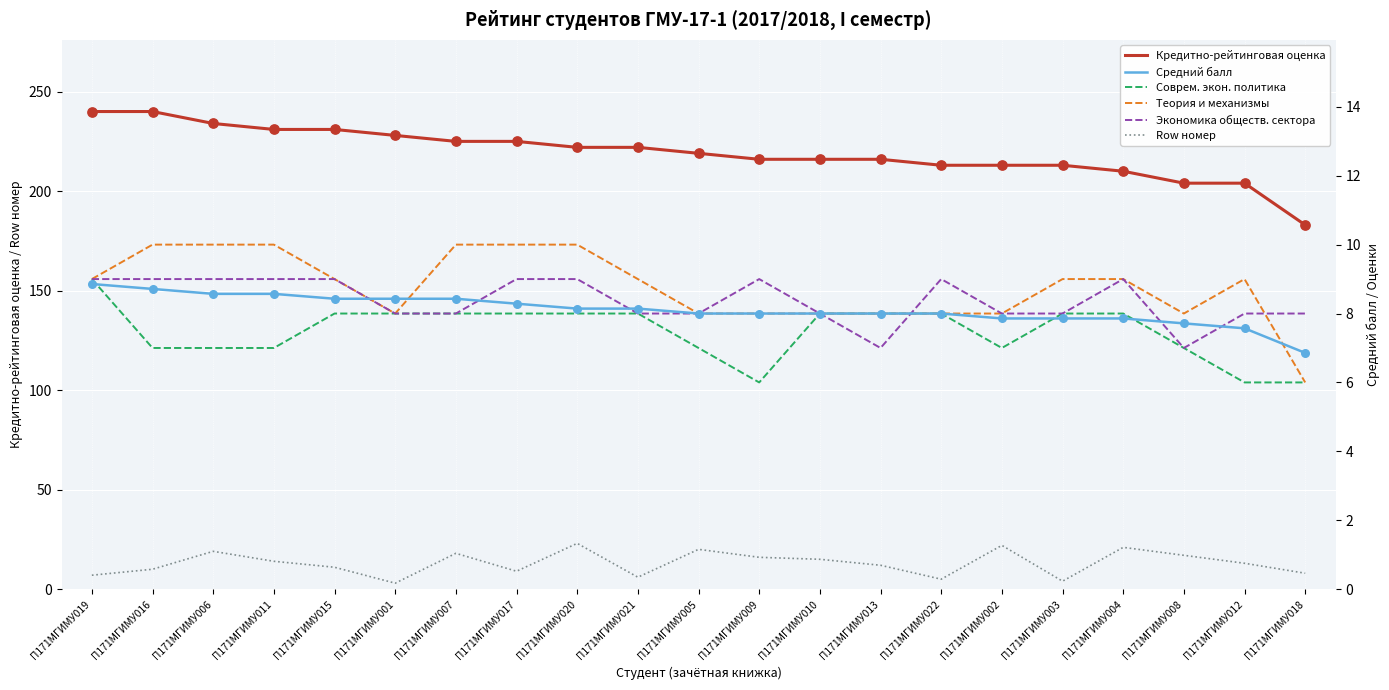

What are all the series names shown in the legend?

Кредитно-рейтинговая оценка, Row номер, Средний балл, Соврем. экон. политика, Теория и механизмы, Экономика обществ. сектора